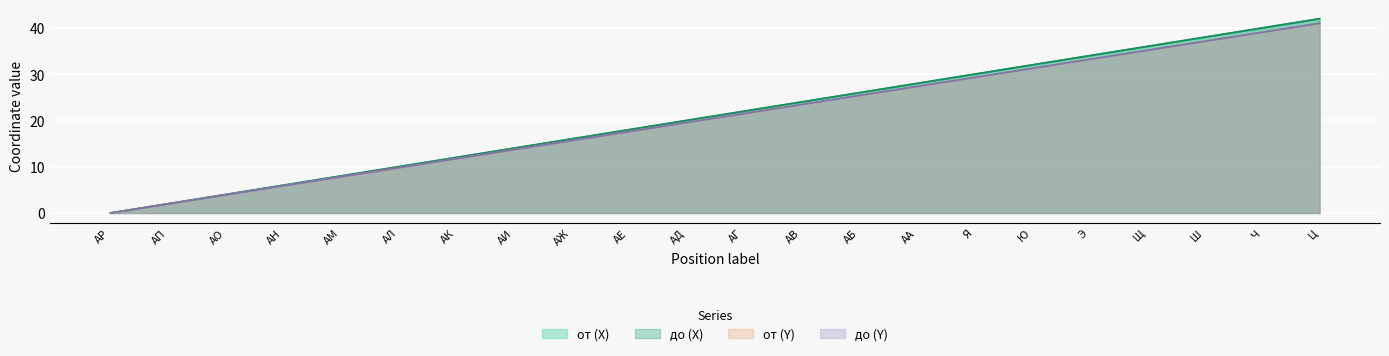

What is the label of the 11th point from the left?

АД